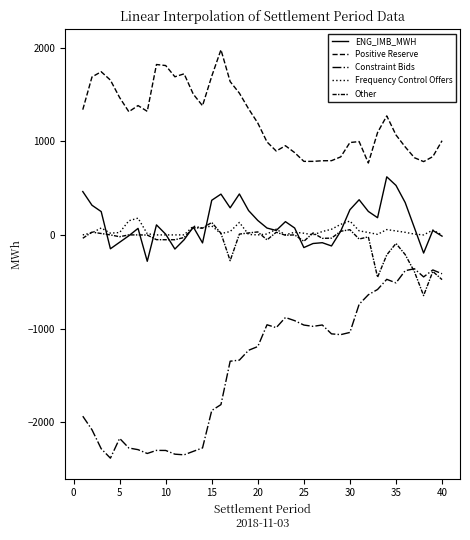

True or false: Positive Reserve and Other cross at least once.

False